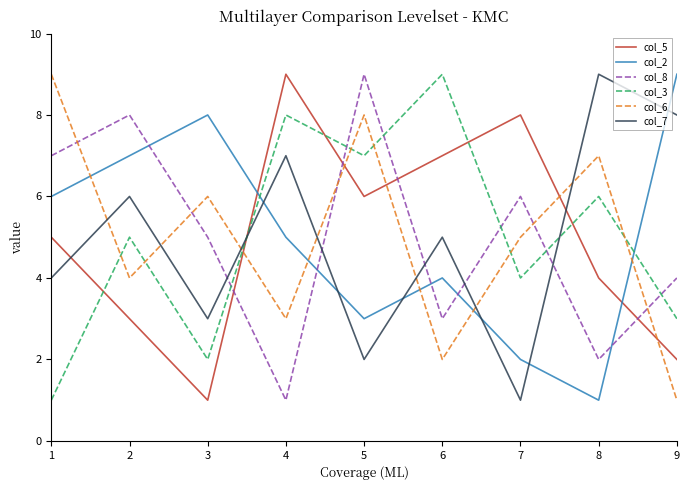

What is the difference between the maximum and minimum values in the col_8 series?

8